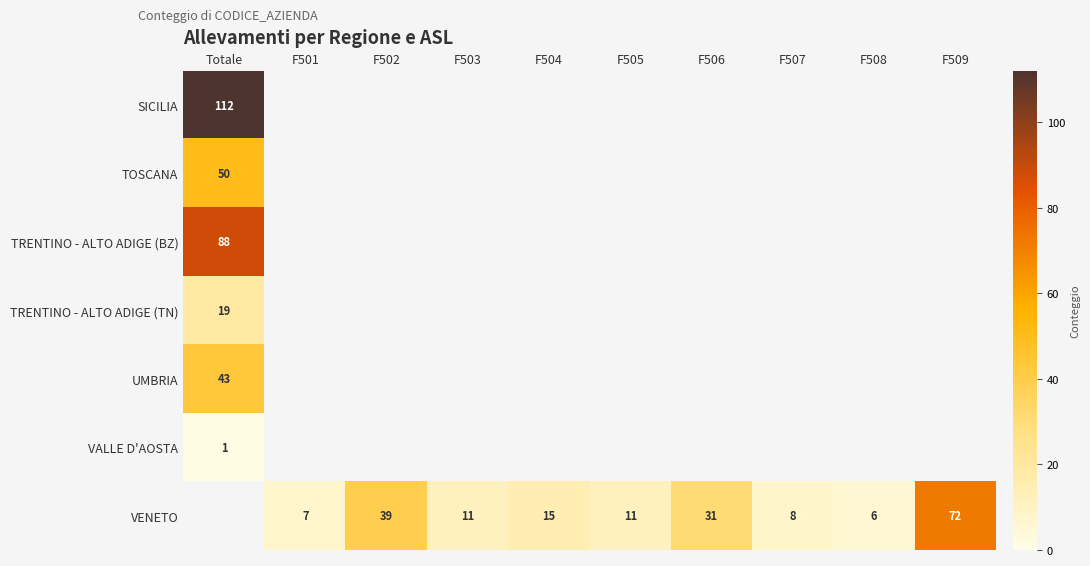

True or false: VENETO has a value of 9.0 at F506.

False